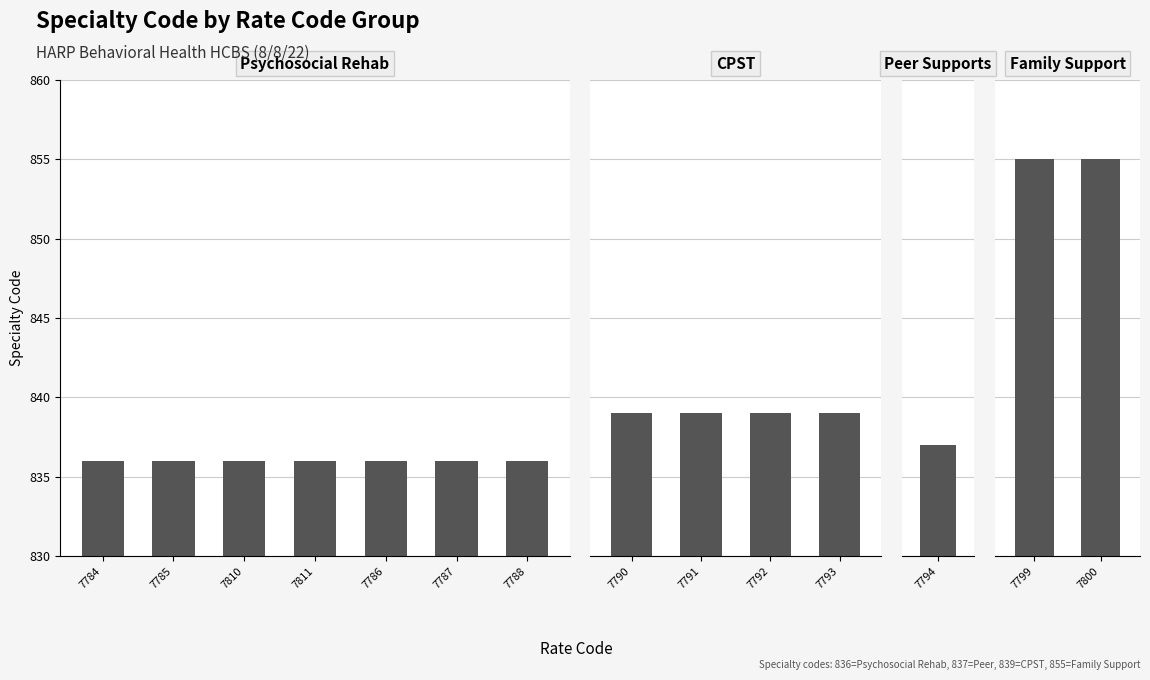

What is the value of the 12th bar from the left?

837